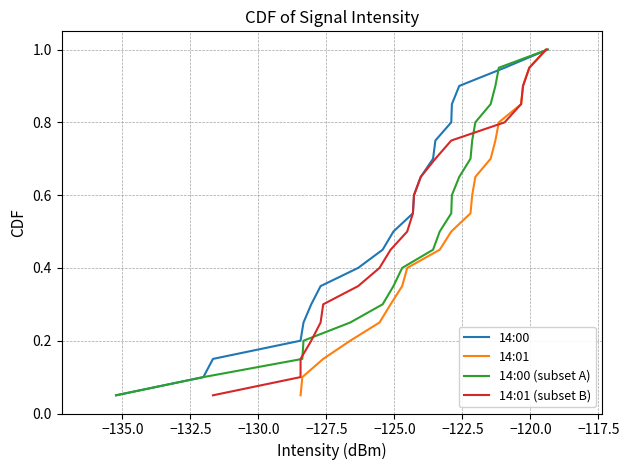

What is the maximum value for 14:00 (subset A)?

1.0